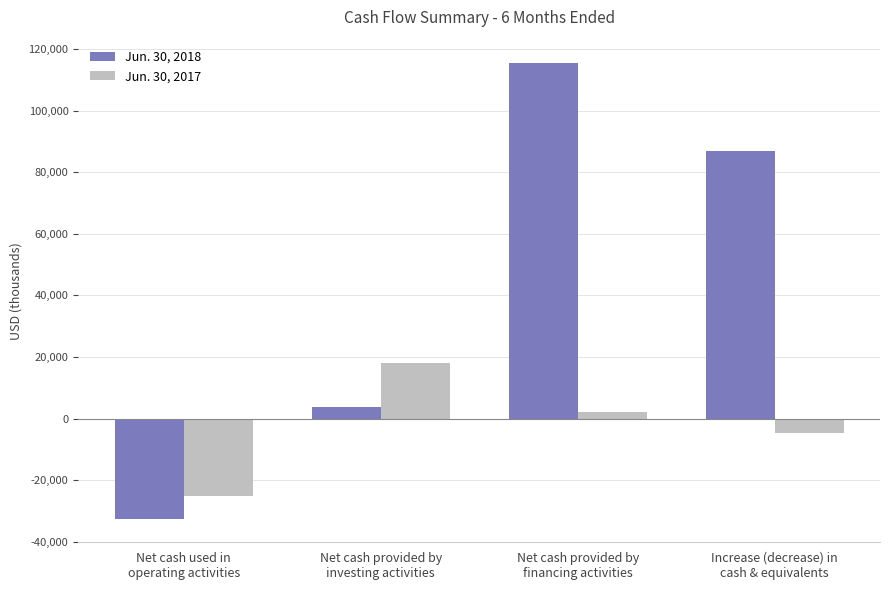

How many bars are there in total?

8